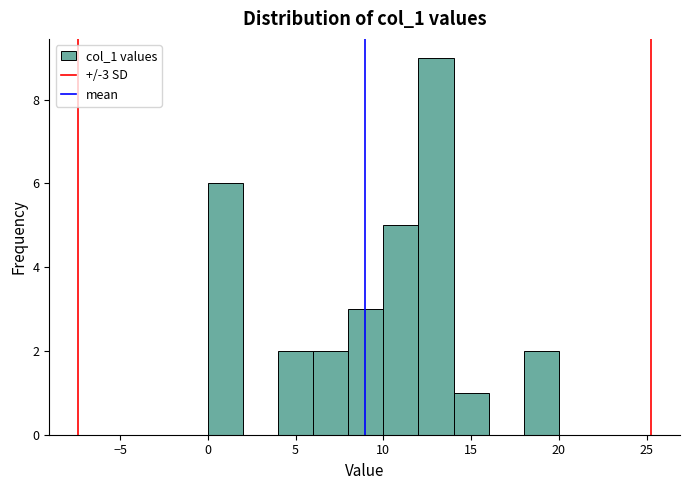

What is the height of the bar covering 12 to 14 on the x-axis? The values are not printed on the chart, so give them approximately, as read against the axis.

9